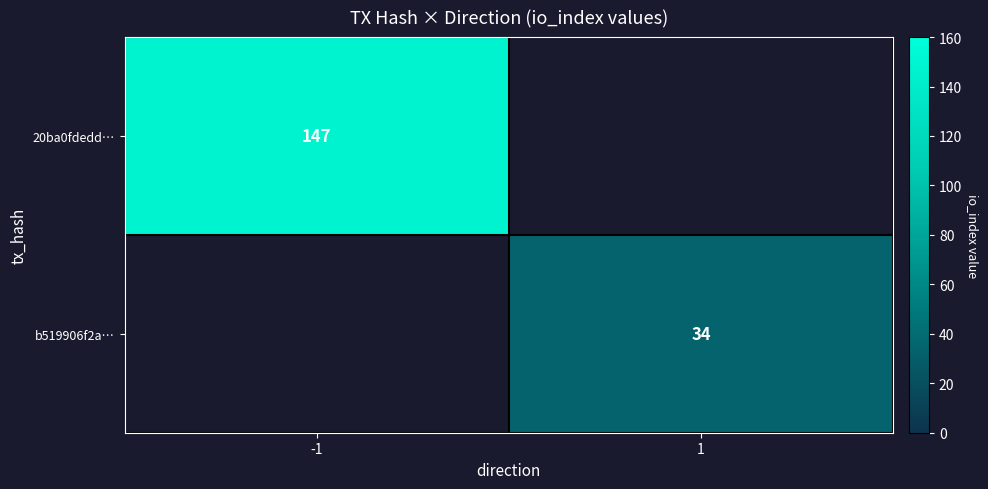

Is it true that b519906f2a… equals 34 at 1?

True